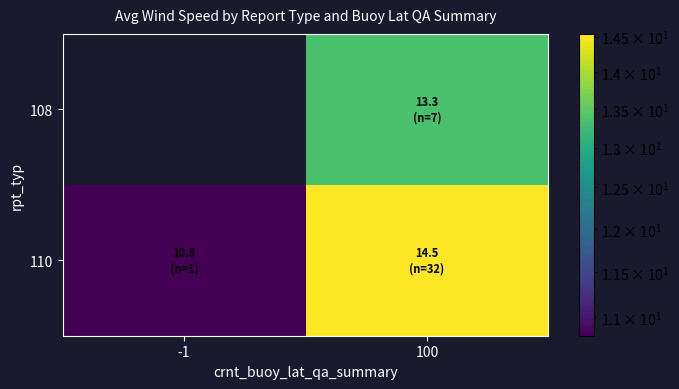

How many categories are shown in the chart?

2